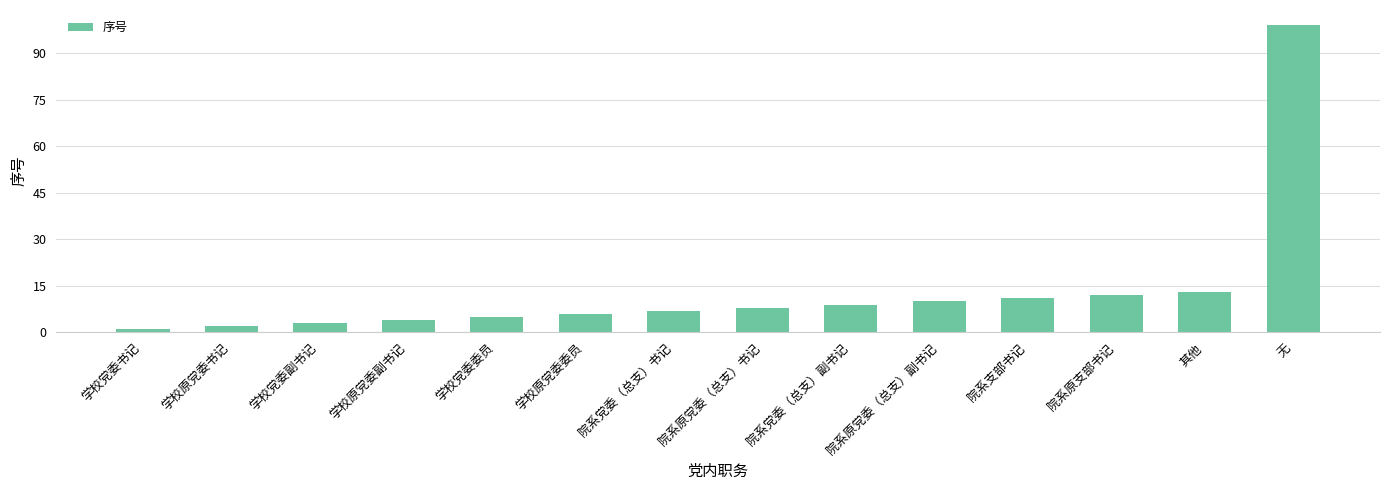

What is the sum of all values?

190